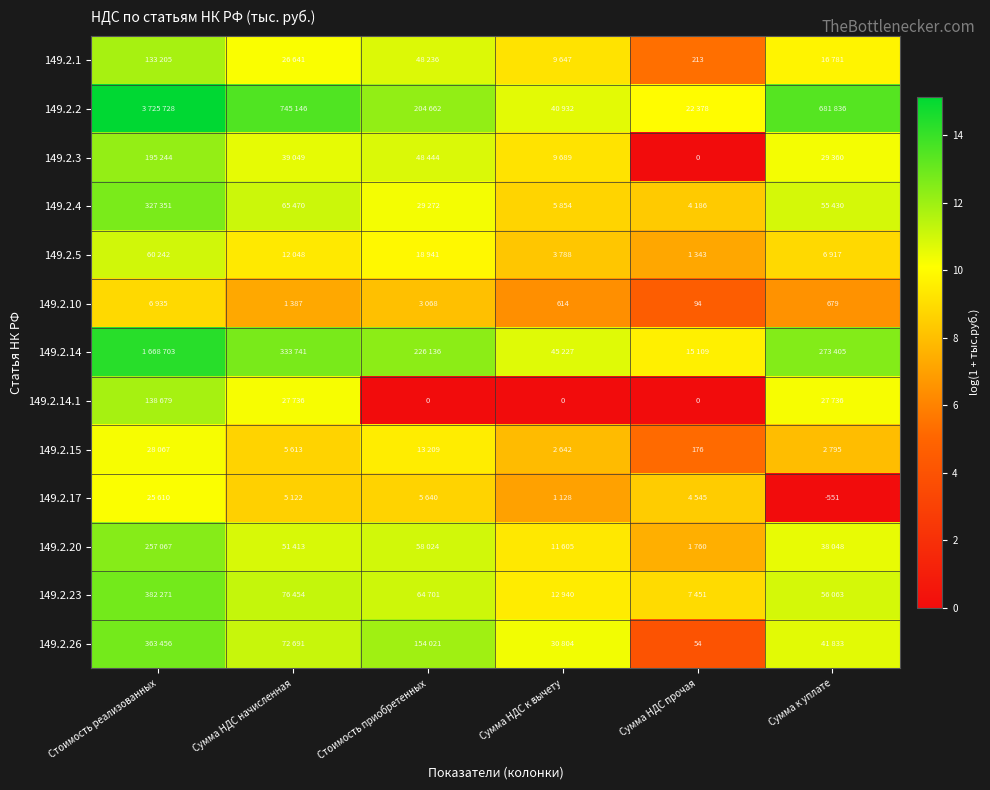

How many values in the 149.2.15 series exceed 8?

3